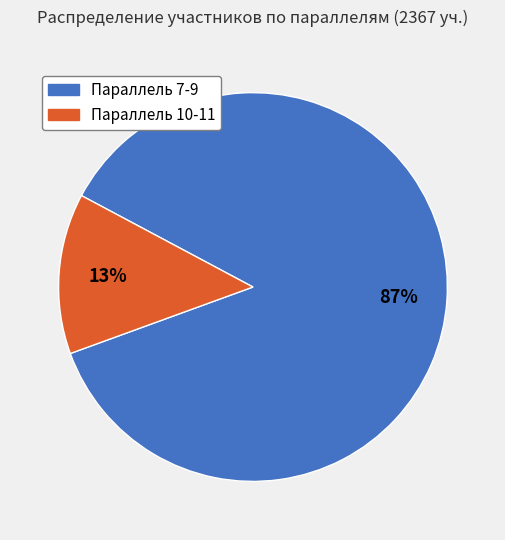

Is there a majority slice in this chart?

Yes